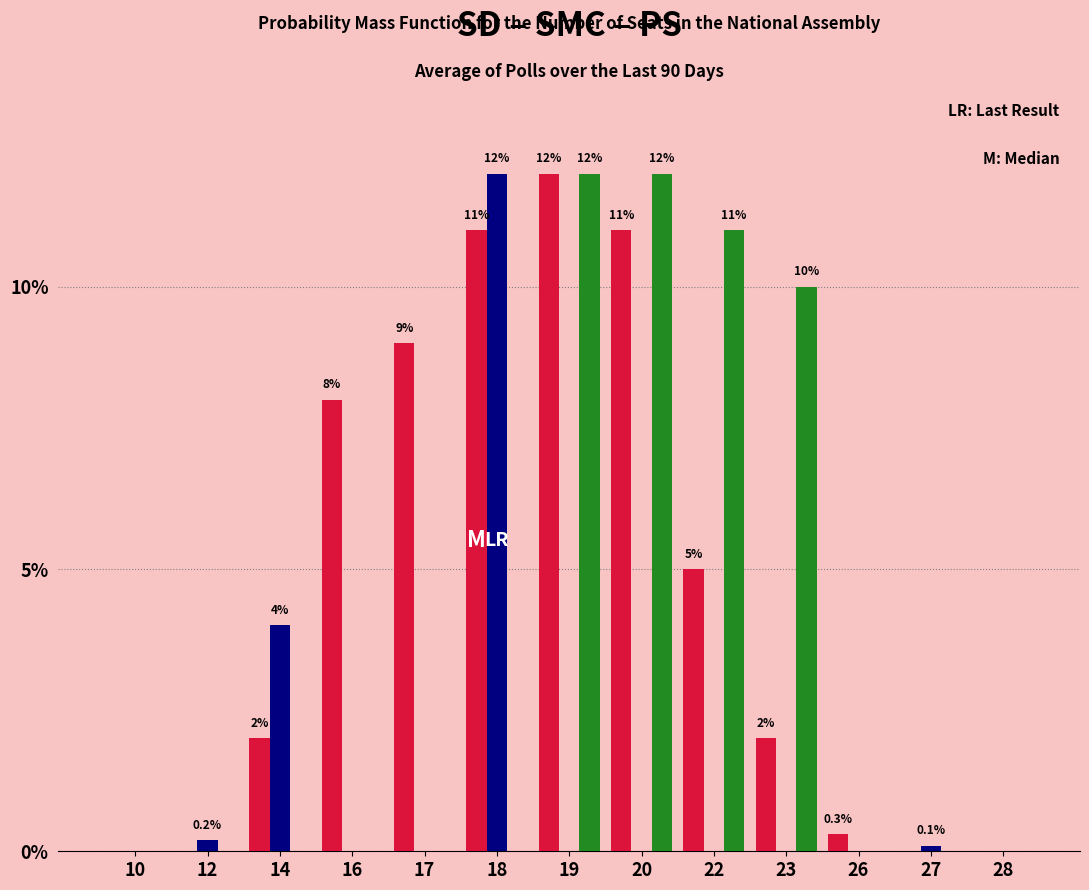

At which category is the sum across all series the highest?

19